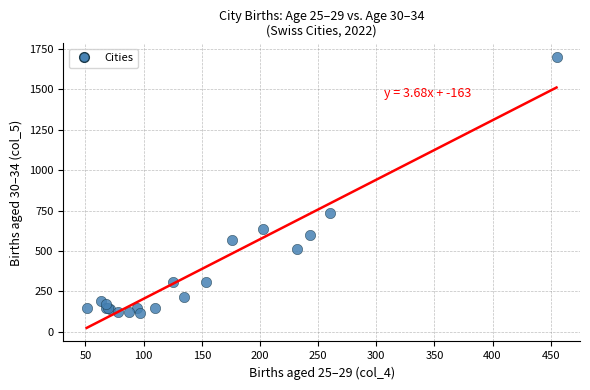

What Y value in the scatter plot is closest to 907?

736